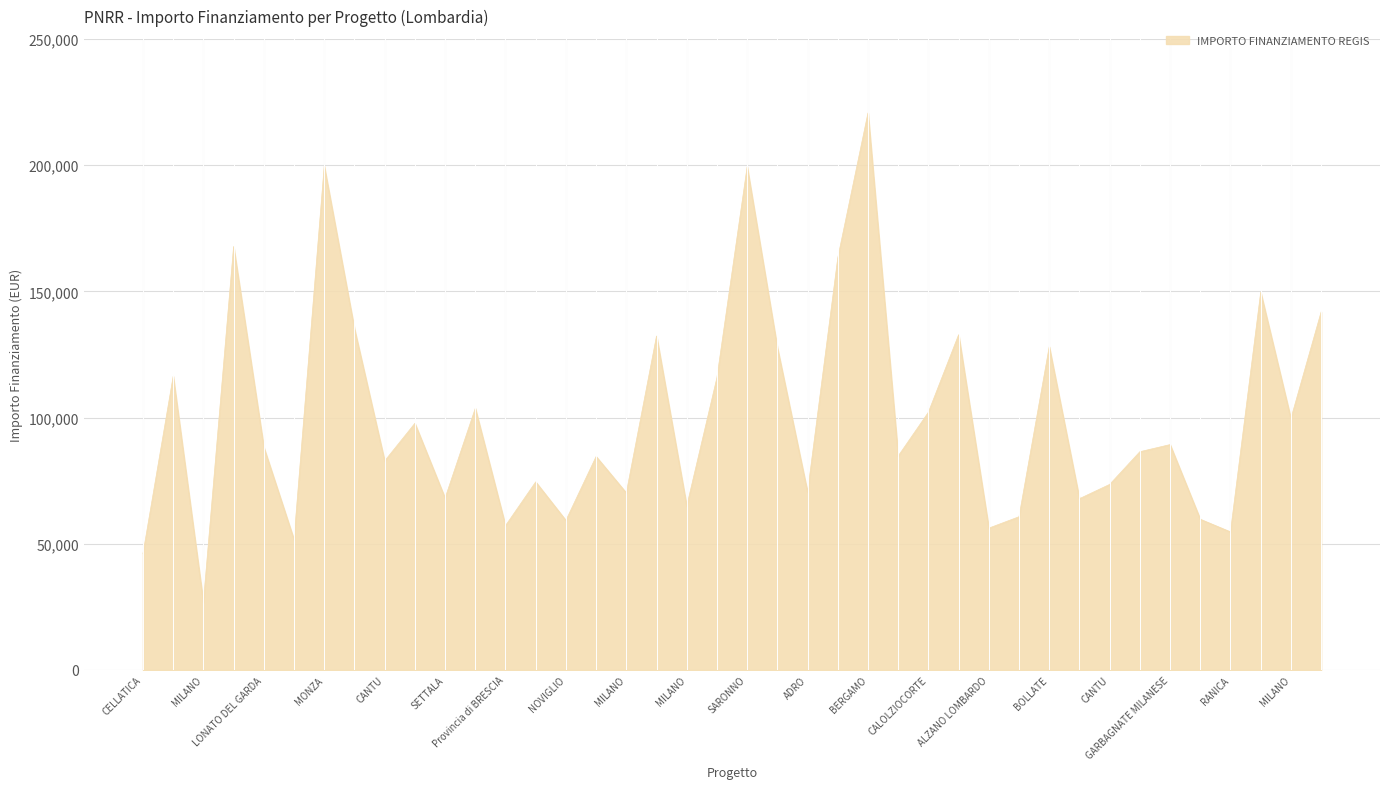

What is the difference between the maximum and minimum values?

193933.1